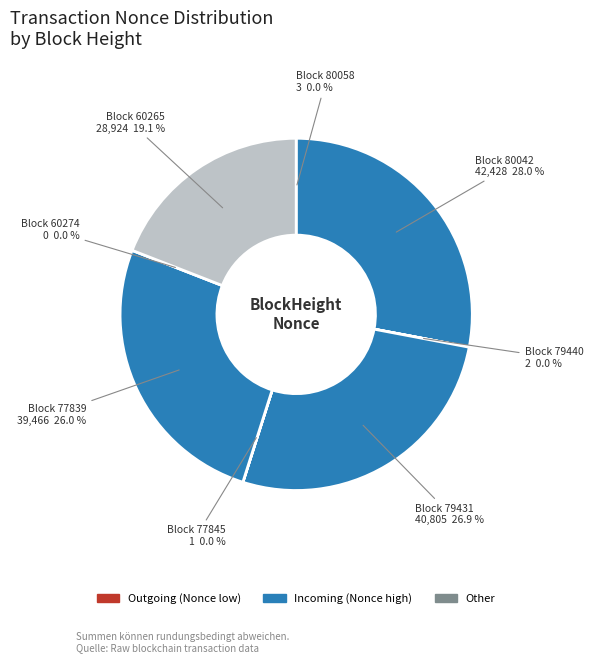

True or false: 79440 accounts for 15% of the total.

False